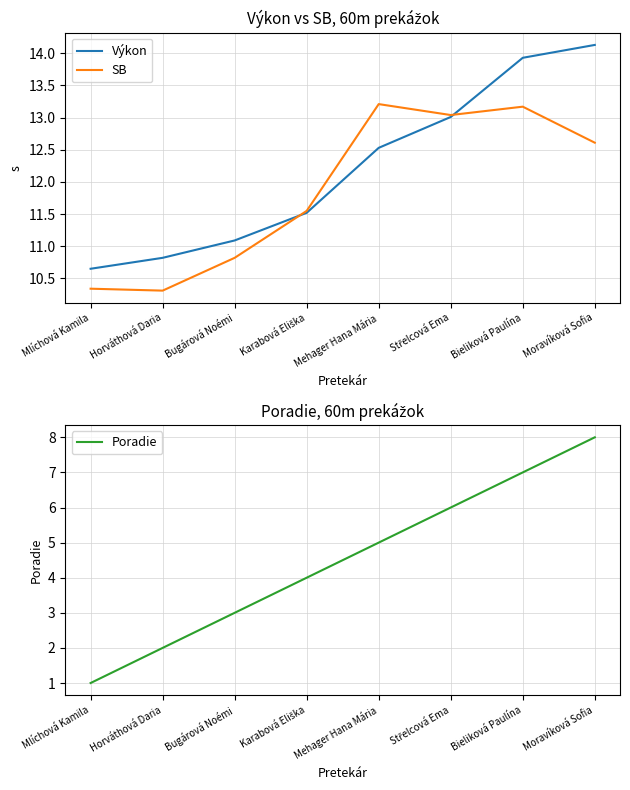

What is the highest value of the SB series?

13.2